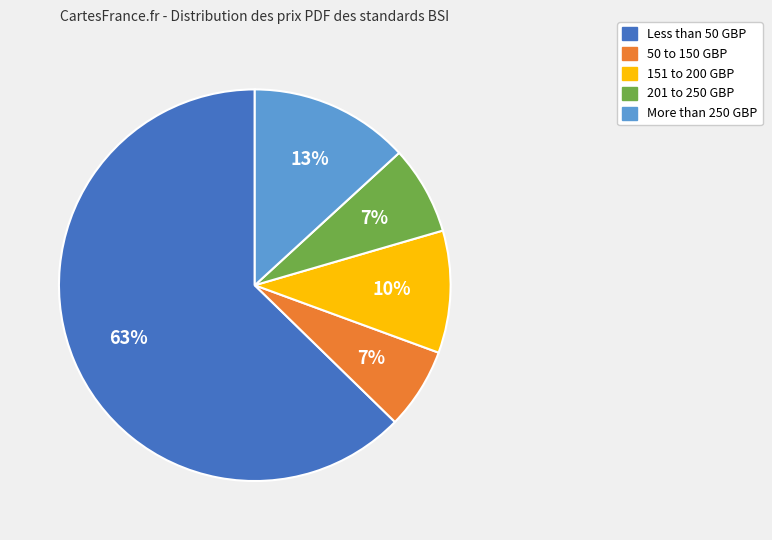

Count the number of slices in the pie.

5